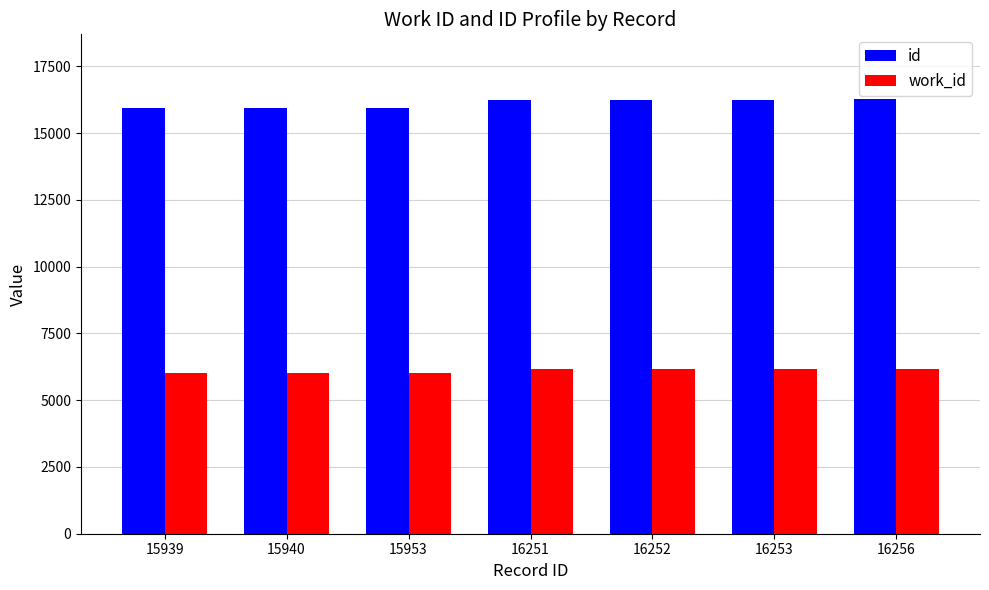

What is the sum of all work_id values?

42654